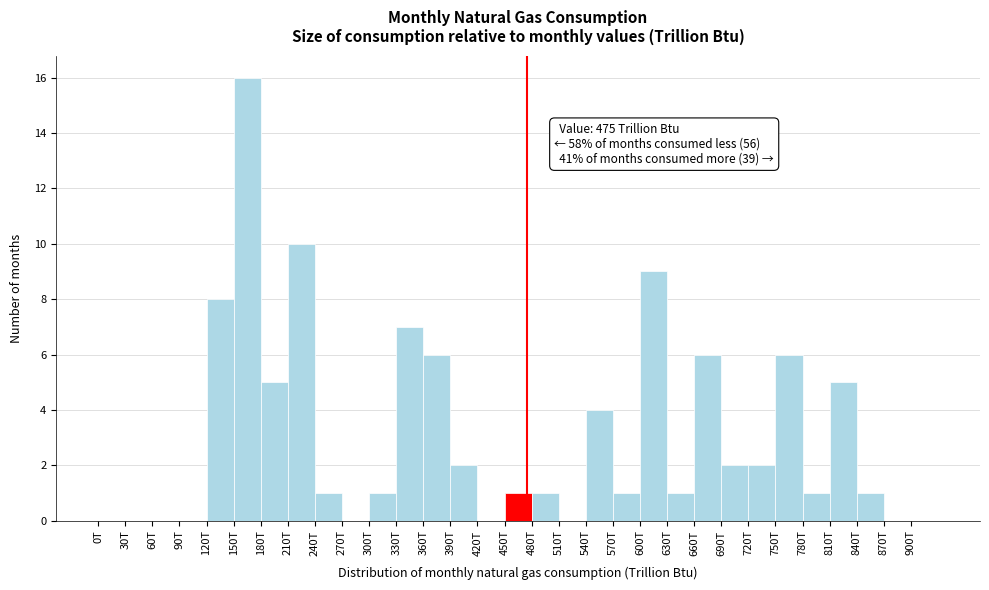

True or false: the data shows 9 at 60T.

False